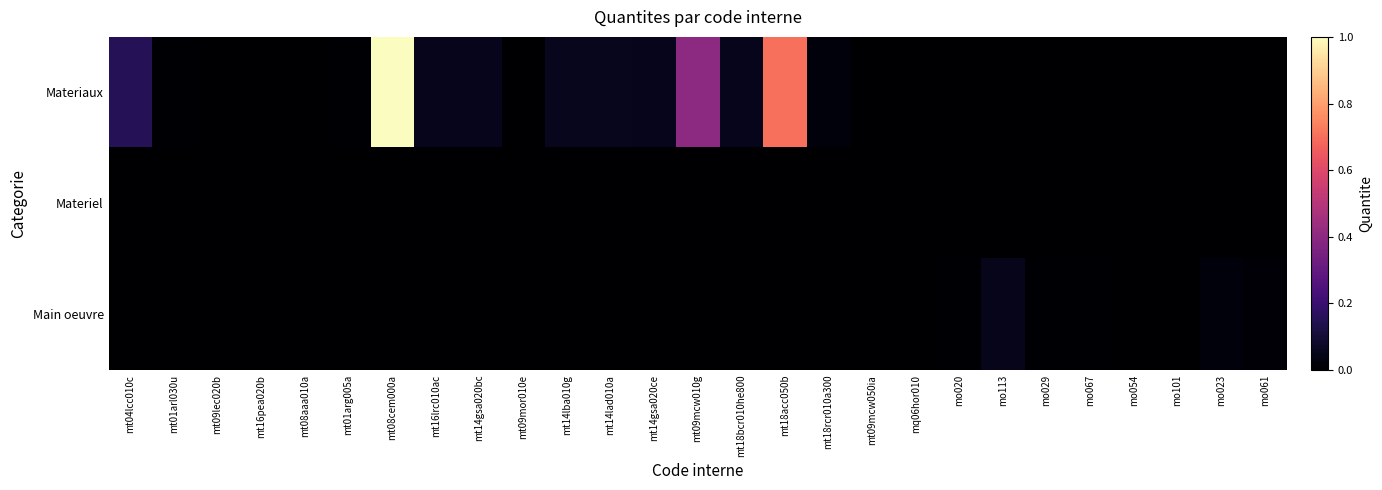

Reading left to right, list all the values displayed in this chart.

Materiaux: mt04lcc010c=0.1	mt01arl030u=0.0	mt09lec020b=0.0	mt16pea020b=0.0	mt08aaa010a=0.0	mt01arg005a=0.0	mt08cem000a=1.0	mt16lrc010ac=0.1	mt14gsa020bc=0.1	mt09mor010e=0.0	mt14lba010g=0.1	mt14lad010a=0.1	mt14gsa020ce=0.1	mt09mcw010g=0.4	mt18bcr010he800=0.1	mt18acc050b=0.7	mt18rcr010a300=0.0	mt09mcw050ia=0.0	mq06hor010=0.0	mo020=0.0	mo113=0.0	mo029=0.0	mo067=0.0	mo054=0.0	mo101=0.0	mo023=0.0	mo061=0.0
Materiel: mt04lcc010c=0.0	mt01arl030u=0.0	mt09lec020b=0.0	mt16pea020b=0.0	mt08aaa010a=0.0	mt01arg005a=0.0	mt08cem000a=0.0	mt16lrc010ac=0.0	mt14gsa020bc=0.0	mt09mor010e=0.0	mt14lba010g=0.0	mt14lad010a=0.0	mt14gsa020ce=0.0	mt09mcw010g=0.0	mt18bcr010he800=0.0	mt18acc050b=0.0	mt18rcr010a300=0.0	mt09mcw050ia=0.0	mq06hor010=0.0	mo020=0.0	mo113=0.0	mo029=0.0	mo067=0.0	mo054=0.0	mo101=0.0	mo023=0.0	mo061=0.0
Main oeuvre: mt04lcc010c=0.0	mt01arl030u=0.0	mt09lec020b=0.0	mt16pea020b=0.0	mt08aaa010a=0.0	mt01arg005a=0.0	mt08cem000a=0.0	mt16lrc010ac=0.0	mt14gsa020bc=0.0	mt09mor010e=0.0	mt14lba010g=0.0	mt14lad010a=0.0	mt14gsa020ce=0.0	mt09mcw010g=0.0	mt18bcr010he800=0.0	mt18acc050b=0.0	mt18rcr010a300=0.0	mt09mcw050ia=0.0	mq06hor010=0.0	mo020=0.0	mo113=0.0	mo029=0.0	mo067=0.0	mo054=0.0	mo101=0.0	mo023=0.0	mo061=0.0